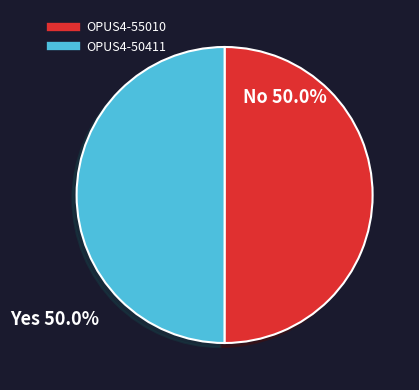

Do OPUS4-55010 and OPUS4-50411 together represent more than half of the pie?

Yes